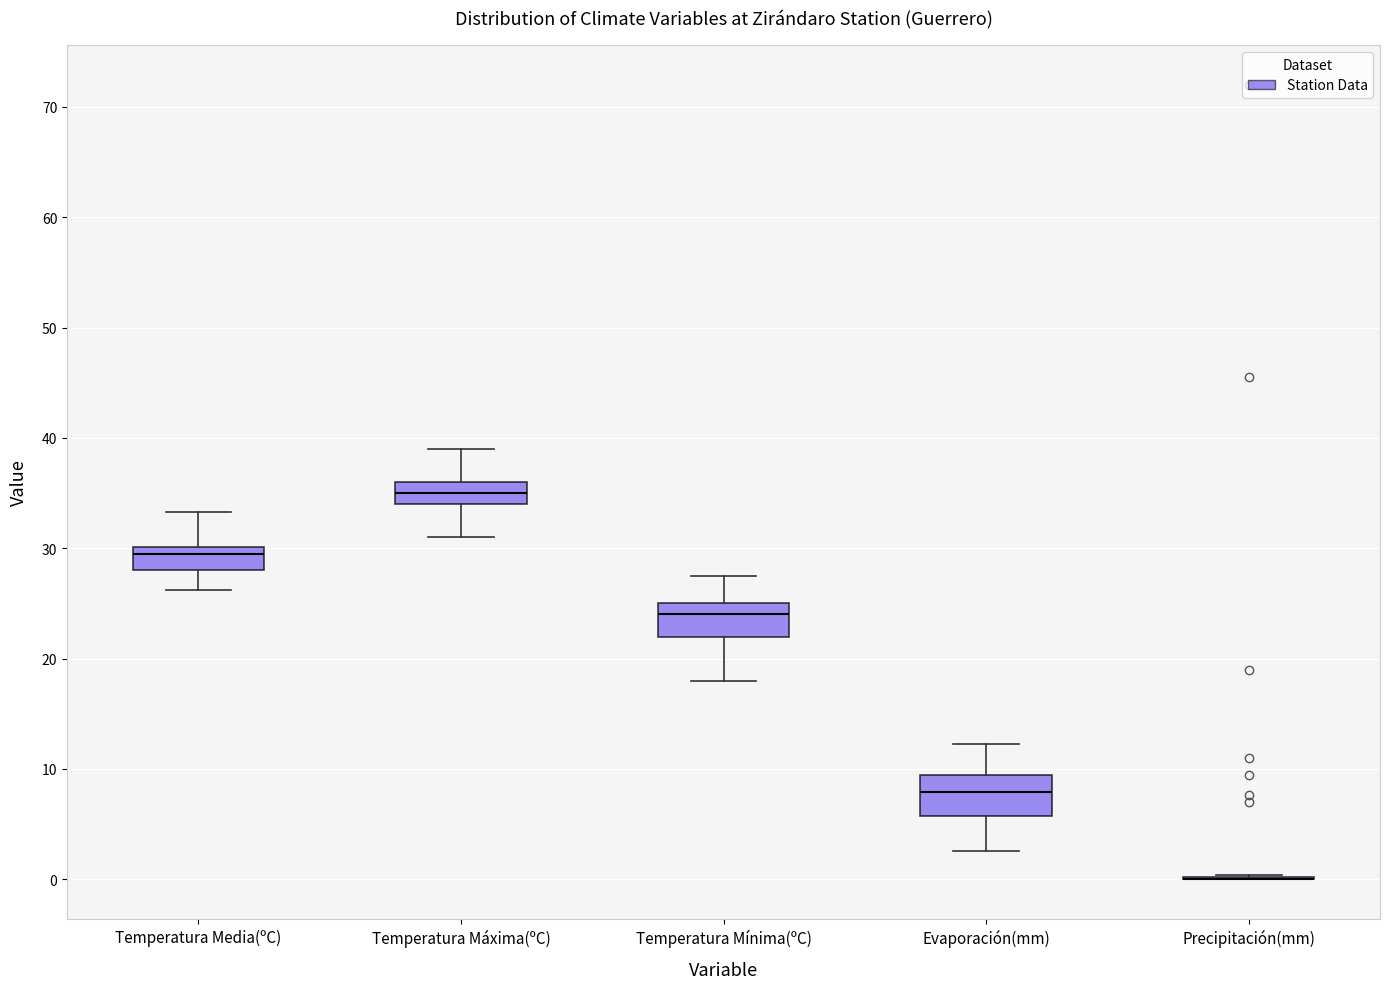

Reading left to right, read every box against the y-axis: the position of its median line, the range the box covers, and the ends of its whiskers. The values are not printed on the chart, so give them approximately, as read against the axis.

Temperatura Media(ºC): median 30 (just below the box's upper edge), box 28 to 30, whiskers 26 to 33
Temperatura Máxima(ºC): median 35, box 34 to 36, whiskers 31 to 39
Temperatura Mínima(ºC): median 24, box 22 to 25, whiskers 18 to 28
Evaporación(mm): median 8, box 6 to 9, whiskers 3 to 12
Precipitación(mm): box collapsed to a line at 0, whiskers 0 to 0